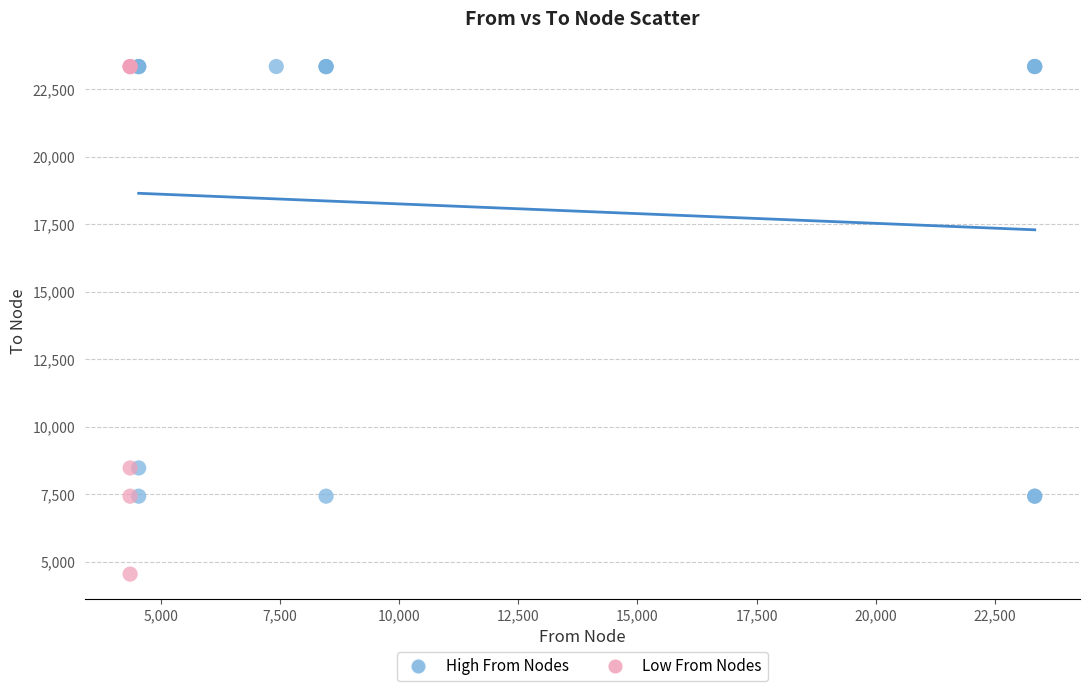

Which series has the largest Y range (max minus min)?

Low From Nodes